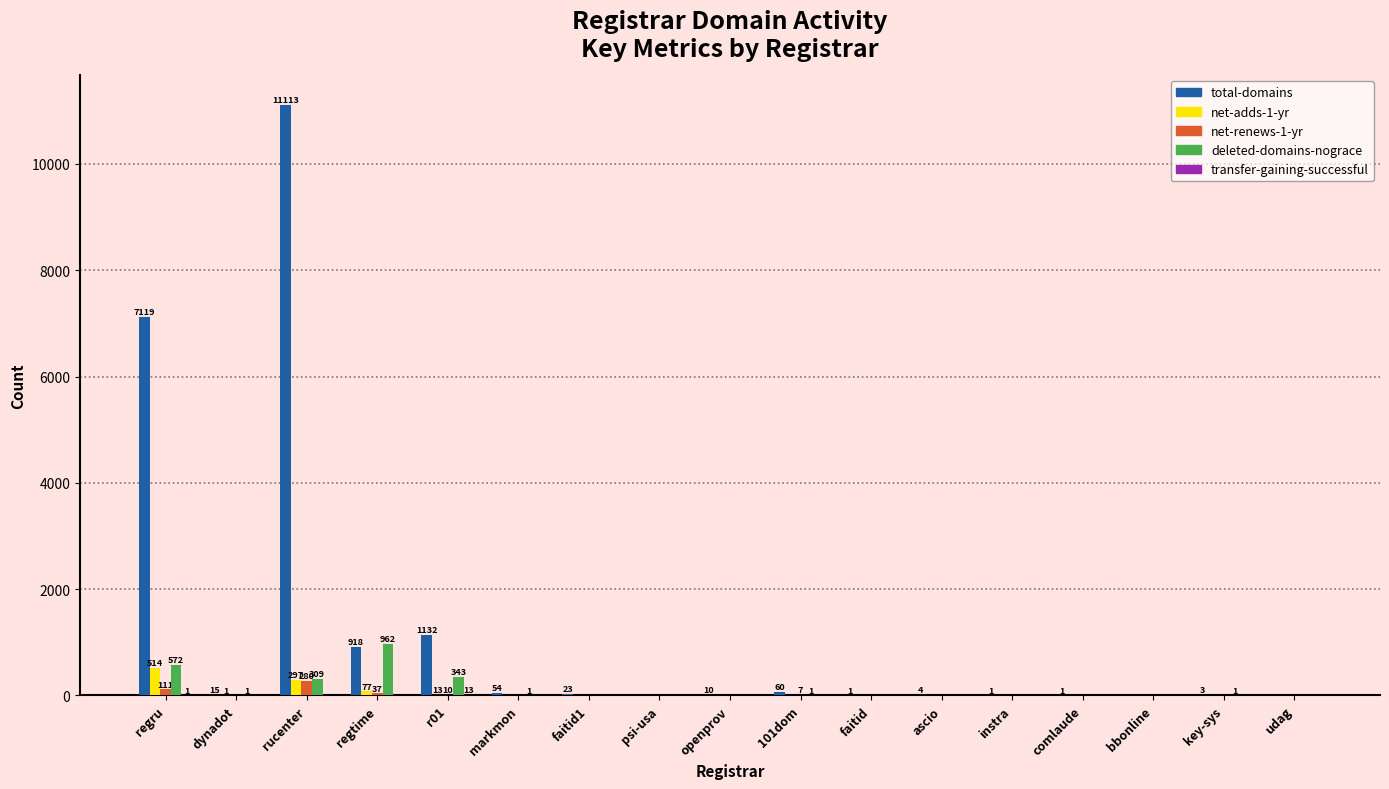

What is the greatest value displayed?

11113